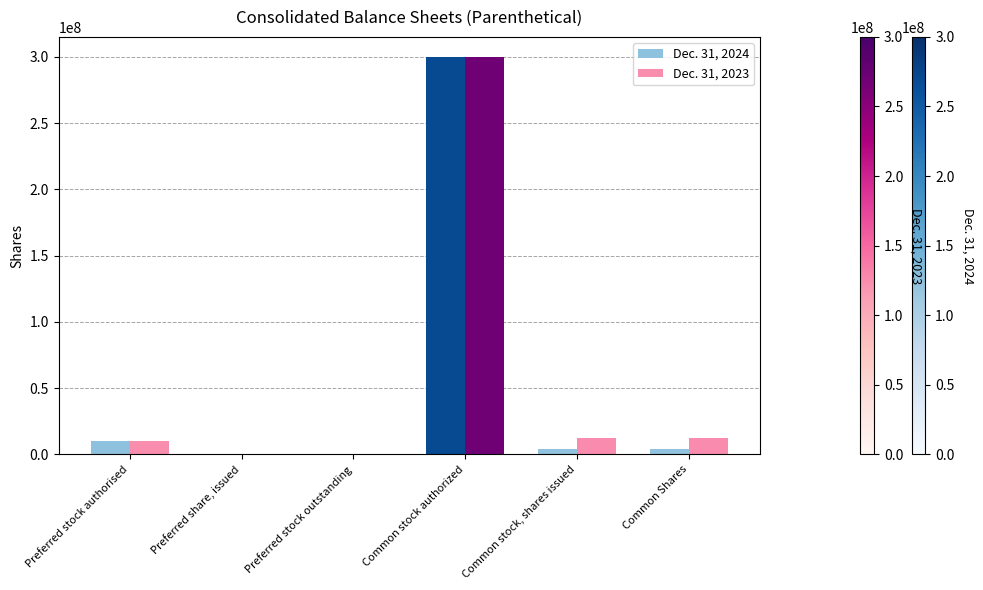

What is the maximum value shown in the chart?

300000000